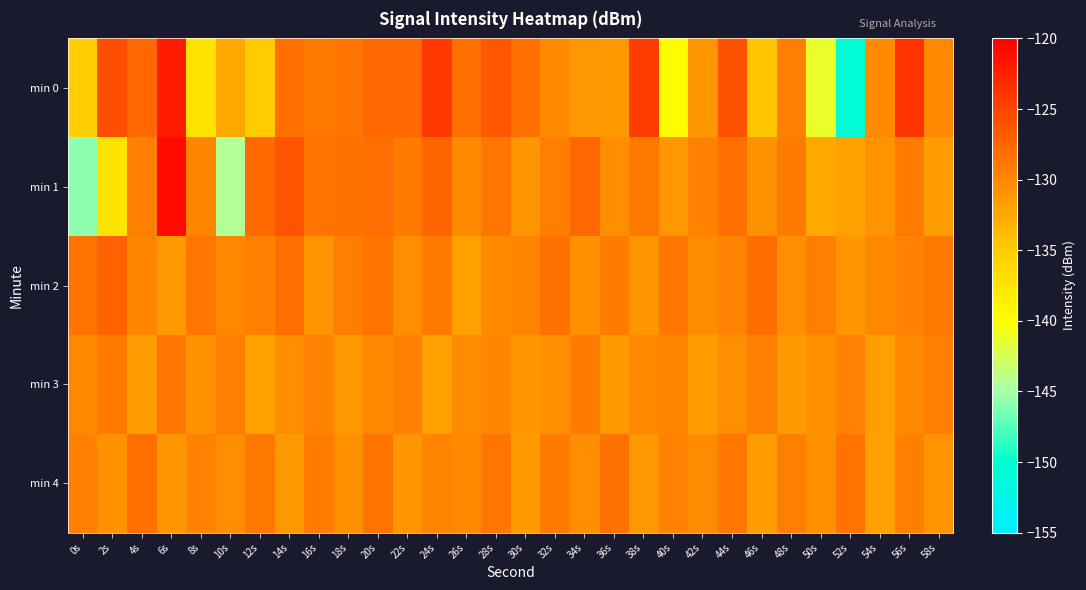

Reading left to right, what are all the values shown in this chart?

min 0: 0s=-135.2	2s=-125.8	4s=-127.7	6s=-122.3	8s=-137.3	10s=-132.5	12s=-134.8	14s=-128.2	16s=-128.9	18s=-128.5	20s=-127.6	22s=-127.7	24s=-124.3	26s=-128.3	28s=-126.4	30s=-128.3	32s=-130.2	34s=-131.2	36s=-131.3	38s=-124.5	40s=-139.8	42s=-131.1	44s=-126.1	46s=-134.6	48s=-129.4	50s=-141.2	52s=-150.6	54s=-130.2	56s=-123.8	58s=-130.0
min 1: 0s=-145.8	2s=-137.3	4s=-129.5	6s=-120.9	8s=-129.9	10s=-144.4	12s=-127.8	14s=-126.2	16s=-128.6	18s=-128.4	20s=-128.2	22s=-129.1	24s=-127.5	26s=-130.2	28s=-128.8	30s=-131.0	32s=-129.3	34s=-127.6	36s=-130.5	38s=-128.9	40s=-131.2	42s=-129.7	44s=-128.3	46s=-130.8	48s=-129.1	50s=-132.4	52s=-131.7	54s=-130.9	56s=-129.2	58s=-131.5
min 2: 0s=-128.5	2s=-127.3	4s=-129.8	6s=-131.2	8s=-128.7	10s=-130.1	12s=-129.5	14s=-128.2	16s=-130.9	18s=-129.3	20s=-128.6	22s=-130.4	24s=-129.1	26s=-131.7	28s=-130.2	30s=-129.8	32s=-128.4	34s=-130.6	36s=-129.2	38s=-131.0	40s=-128.8	42s=-130.3	44s=-129.7	46s=-128.1	48s=-130.5	50s=-129.4	52s=-131.1	54s=-130.0	56s=-129.6	58s=-128.9
min 3: 0s=-130.2	2s=-129.1	4s=-131.5	6s=-128.7	8s=-130.8	10s=-129.3	12s=-131.9	14s=-130.4	16s=-129.7	18s=-131.2	20s=-130.0	22s=-129.5	24s=-131.7	26s=-130.3	28s=-129.9	30s=-131.1	32s=-130.6	34s=-129.2	36s=-131.4	38s=-130.1	40s=-129.8	42s=-131.6	44s=-130.5	46s=-129.4	48s=-131.3	50s=-130.7	52s=-129.6	54s=-131.8	56s=-130.2	58s=-129.3
min 4: 0s=-129.5	2s=-130.8	4s=-128.3	6s=-131.1	8s=-129.7	10s=-130.4	12s=-128.9	14s=-131.3	16s=-129.2	18s=-130.6	20s=-128.5	22s=-131.0	24s=-129.8	26s=-130.2	28s=-128.7	30s=-131.4	32s=-129.1	34s=-130.5	36s=-128.4	38s=-131.2	40s=-129.6	42s=-130.3	44s=-128.8	46s=-131.5	48s=-129.3	50s=-130.7	52s=-128.6	54s=-131.7	56s=-129.4	58s=-130.9